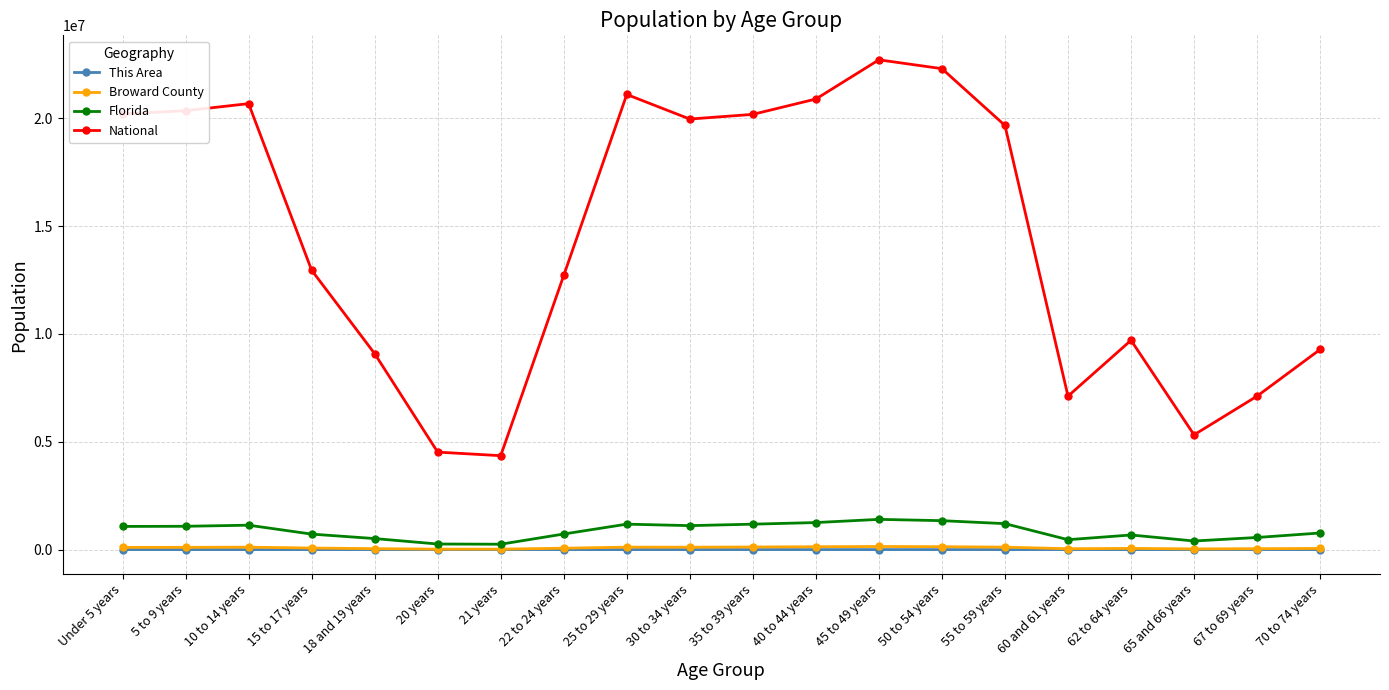

How many lines are shown in the chart?

4